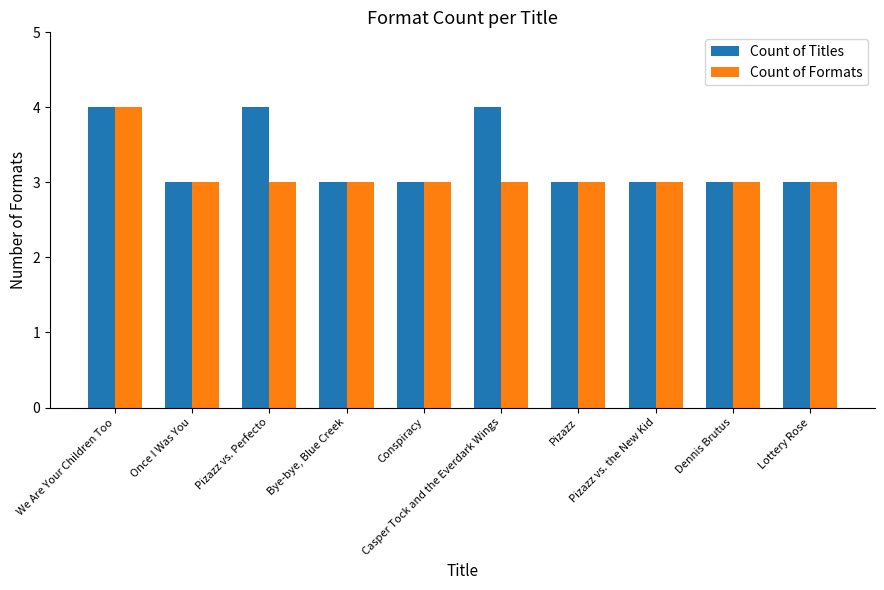

How many Count of Formats values are between 3 and 4?

10